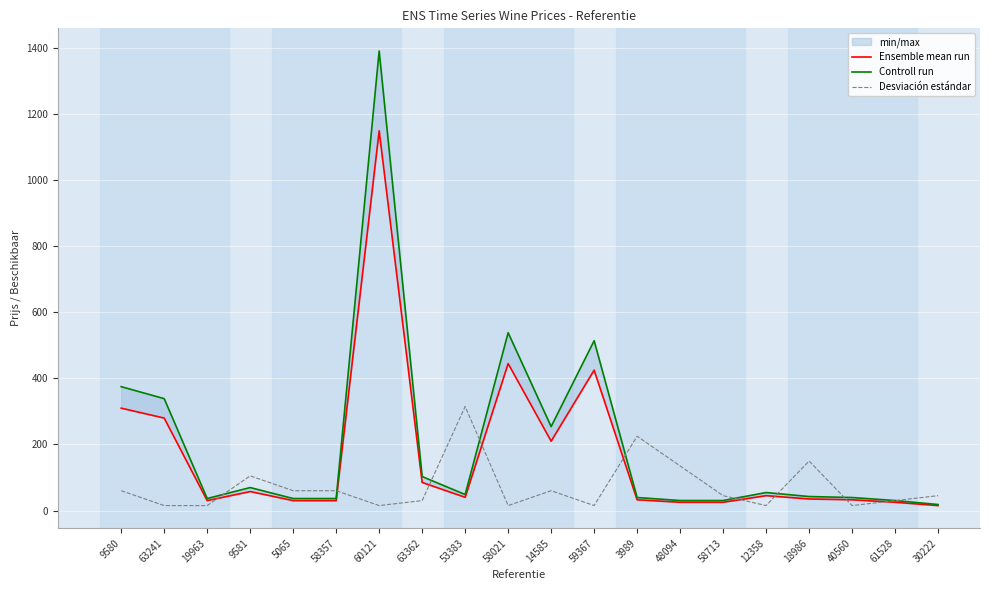

How many interior local valleys does the Ensemble mean run series have?

3